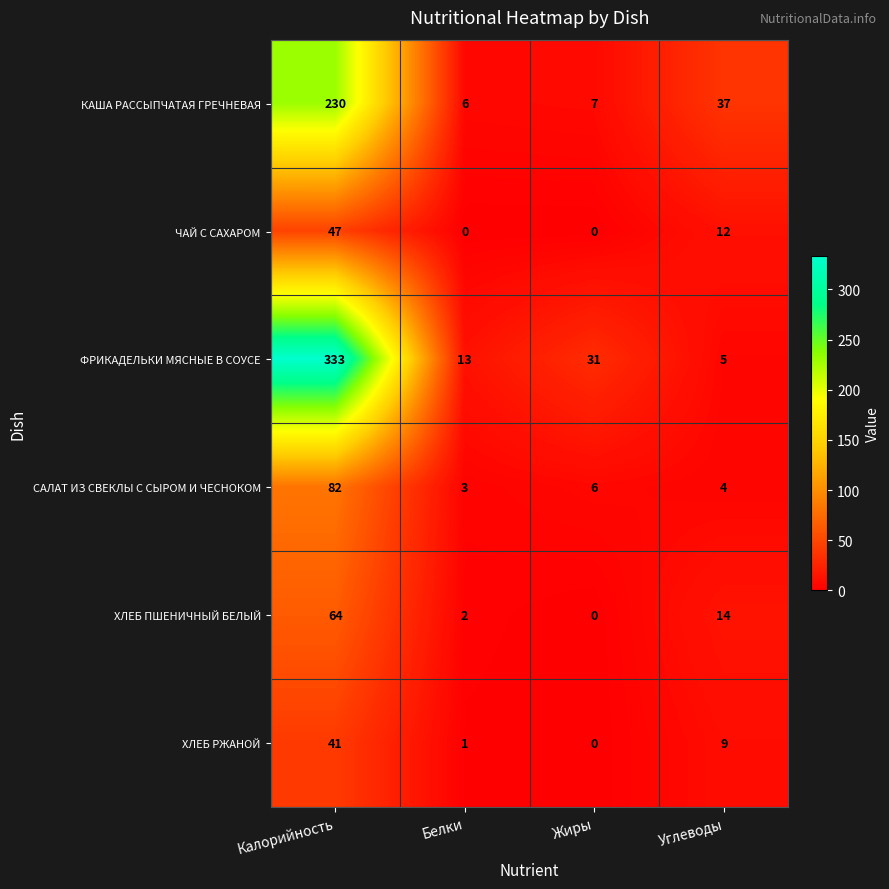

What is the difference between the ЧАЙ С САХАРОМ values at Калорийность and Белки?

47